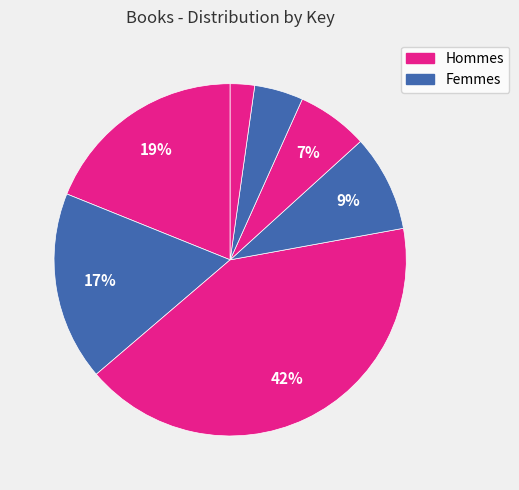

Count the number of slices in the pie.

7